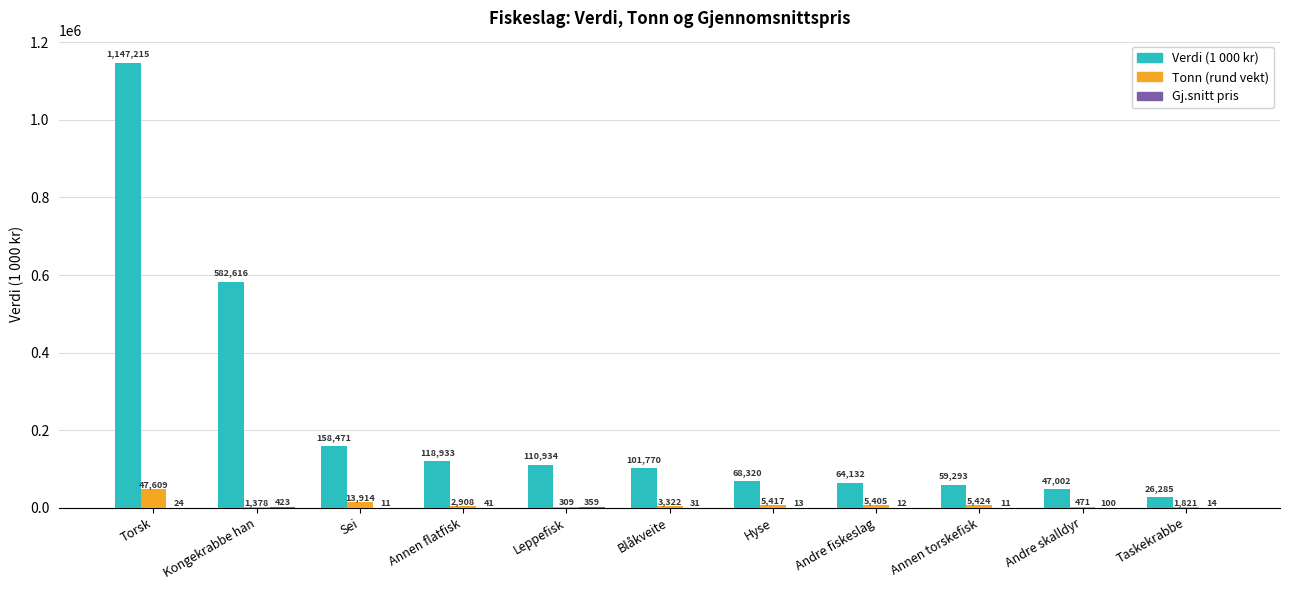

Between Leppefisk and Annen torskefisk, which series saw the biggest shift?

Verdi (1 000 kr)